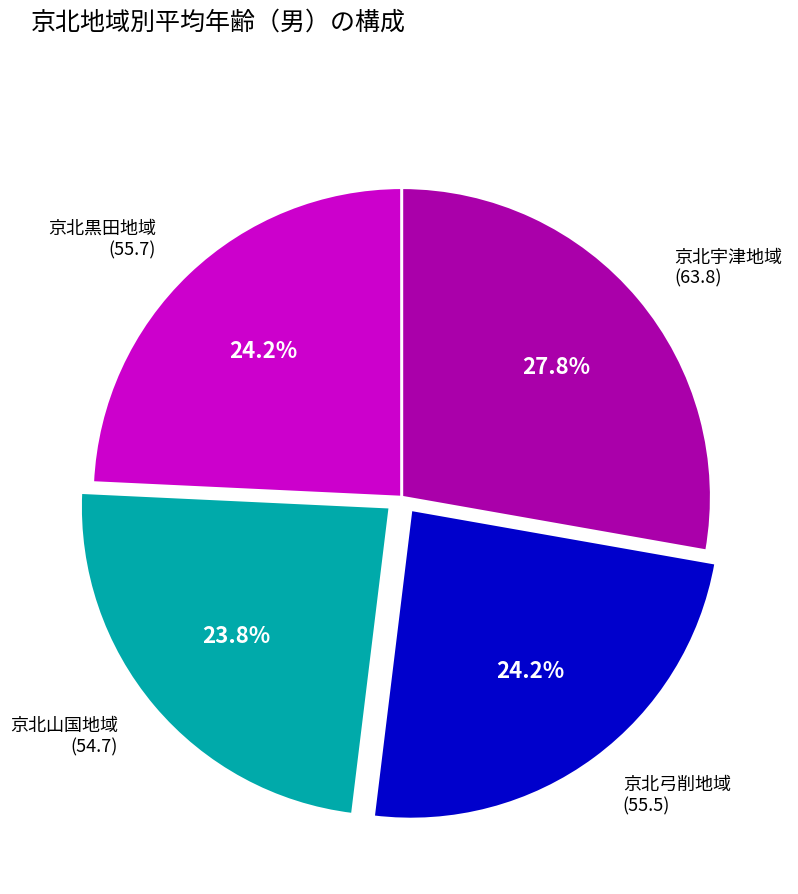

Combined, do 京北弓削地域 (55.5) and 京北黒田地域 (55.7) account for over 50%?

No